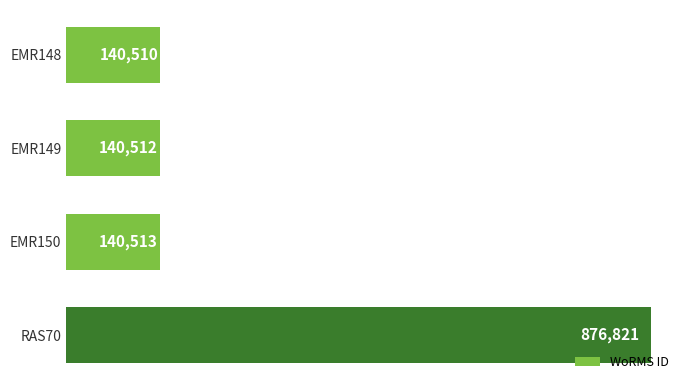

What is the label of the 3rd bar from the top?

EMR150